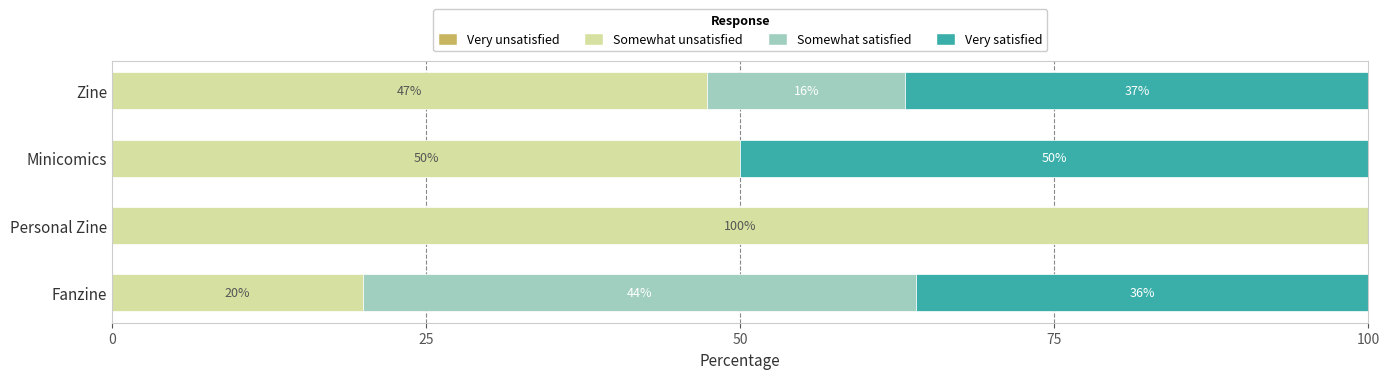

Is it true that Somewhat unsatisfied equals 39.6 at Personal Zine?

False